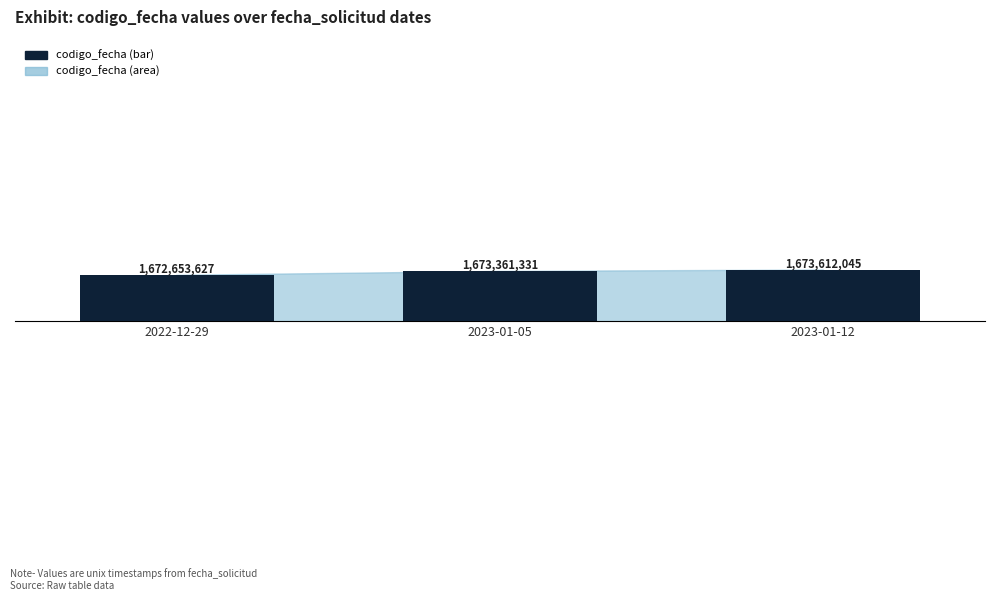

Reading left to right, transcribe all the data shown in this chart.

2022-12-29=1672653627	2023-01-05=1673361331	2023-01-12=1673612045